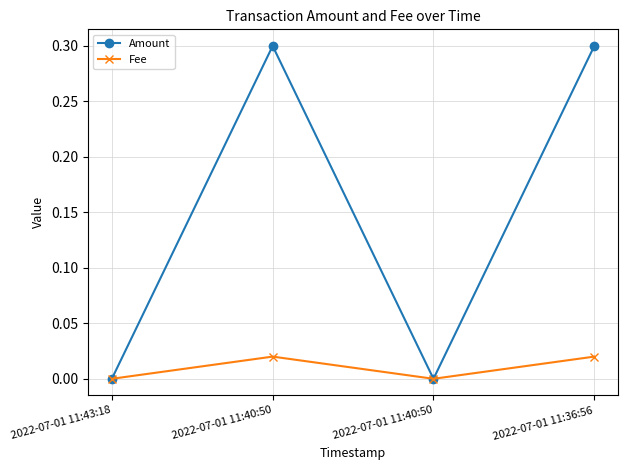

Which series has the largest total across all categories?

Amount